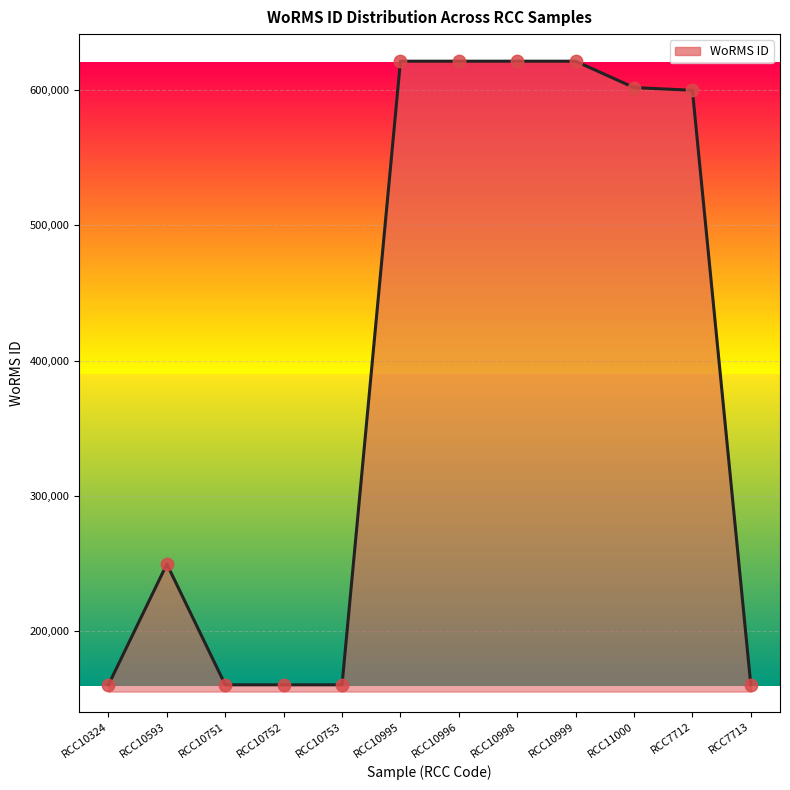

What is the ratio of the value at RCC10995 to the value at RCC10999?

1.0